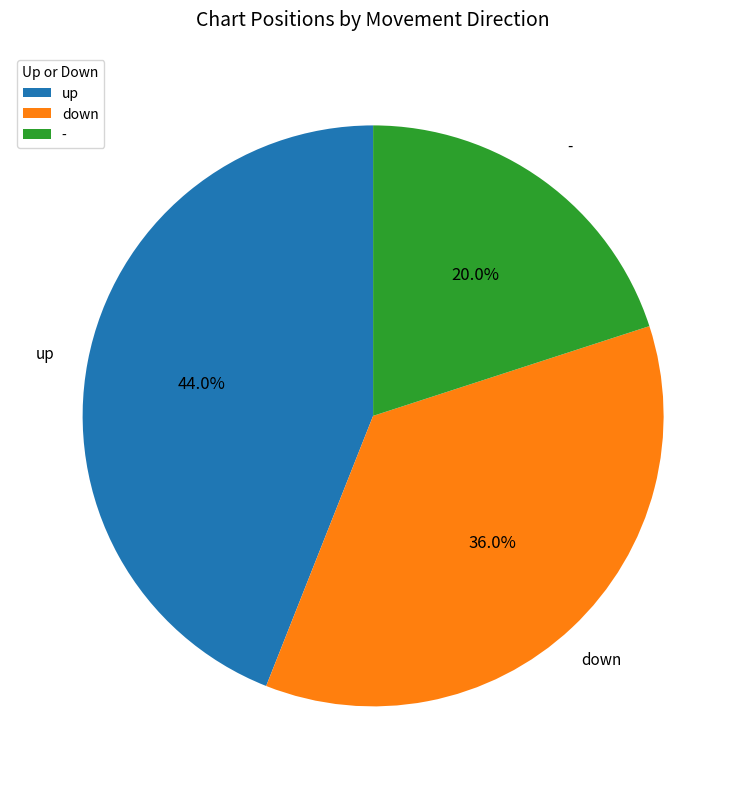

Between - and up, which is larger?

up